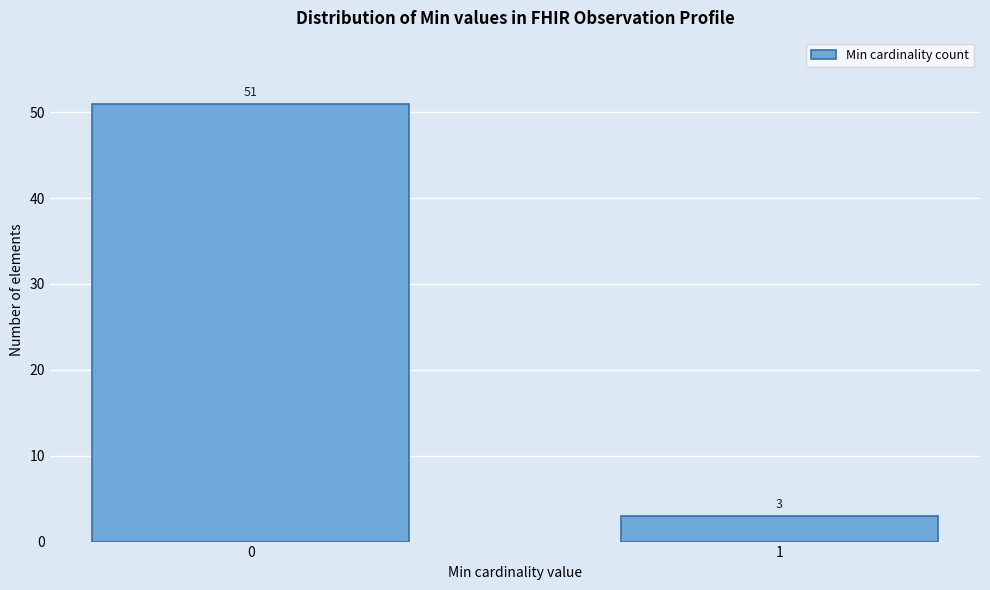

Reading left to right, extract all data points from this chart.

51	3